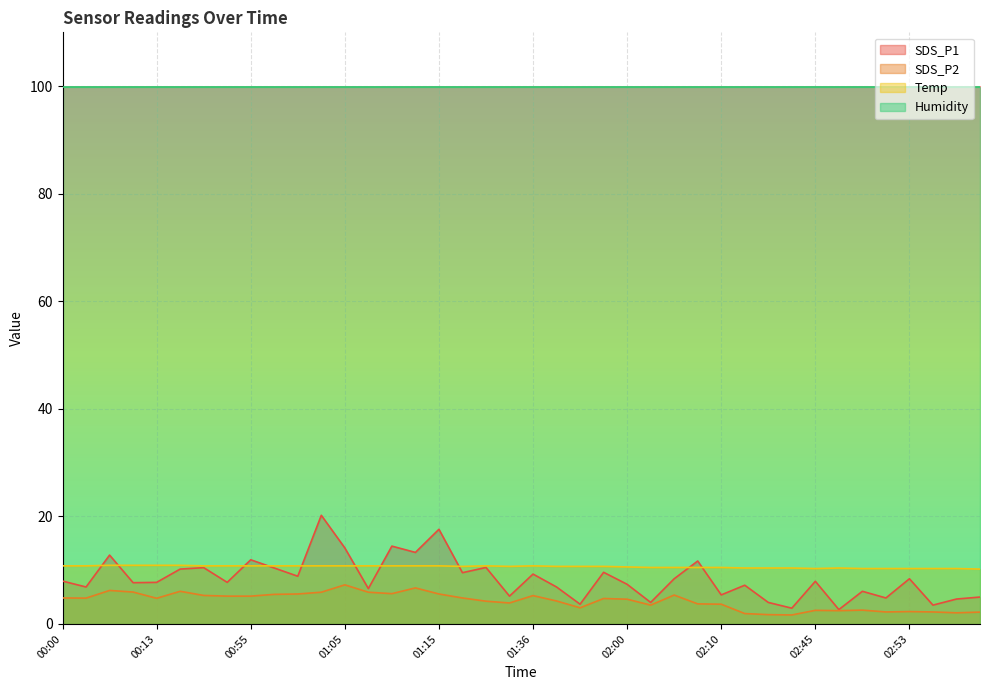

What is the maximum value shown in the chart?

99.9